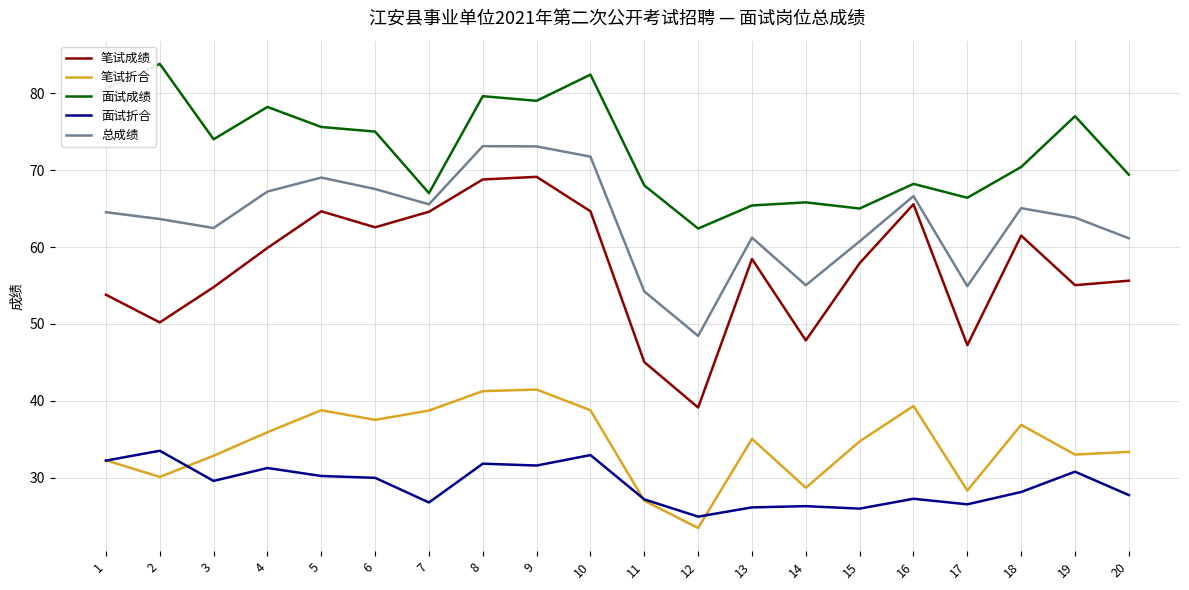

True or false: 笔试折合 and 笔试成绩 cross at least once.

False